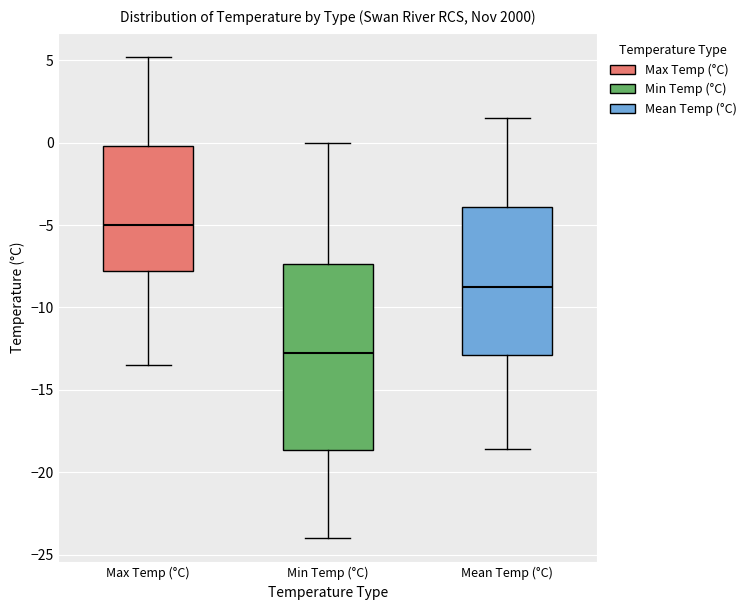

Reading left to right, transcribe this box plot: for each box, give where its median line is, the range the box spans, and where its two whiskers end, as read against the y-axis. The values are not printed on the chart, so give them approximately, as read against the axis.

Max Temp (°C): median -5.0, box -8.0 to 0.0, whiskers -13.5 to 5.0
Min Temp (°C): median -12.5, box -18.5 to -7.5, whiskers -24.0 to 0.0
Mean Temp (°C): median -8.5, box -13.0 to -4.0, whiskers -18.5 to 1.5